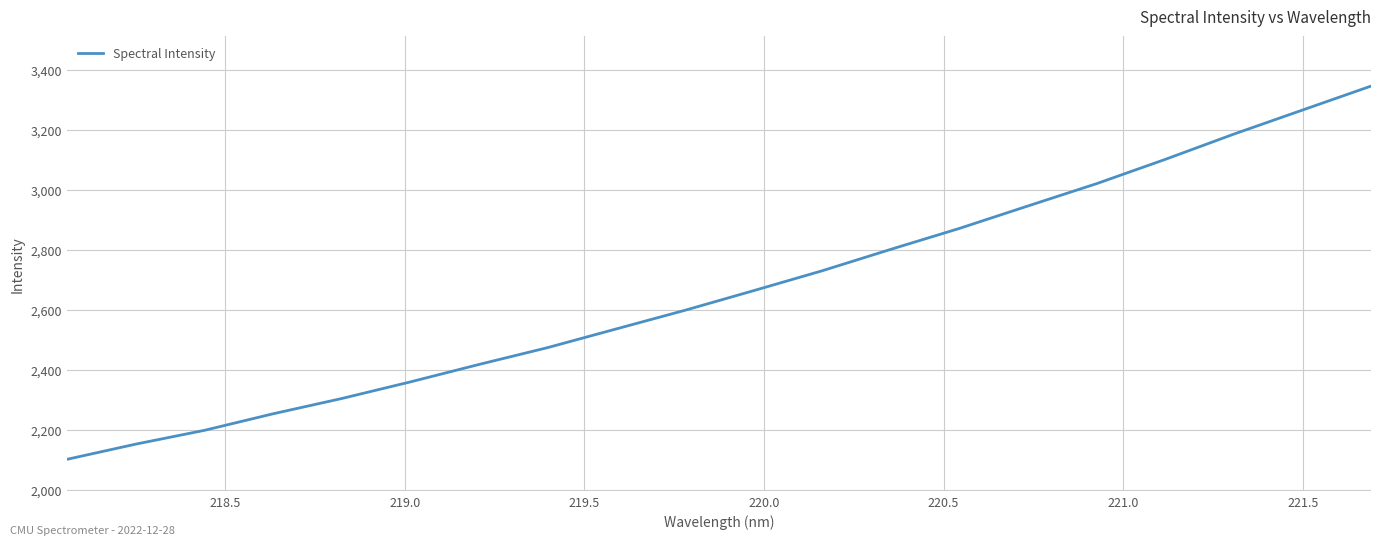

What is the maximum value shown in the chart?

3346.7